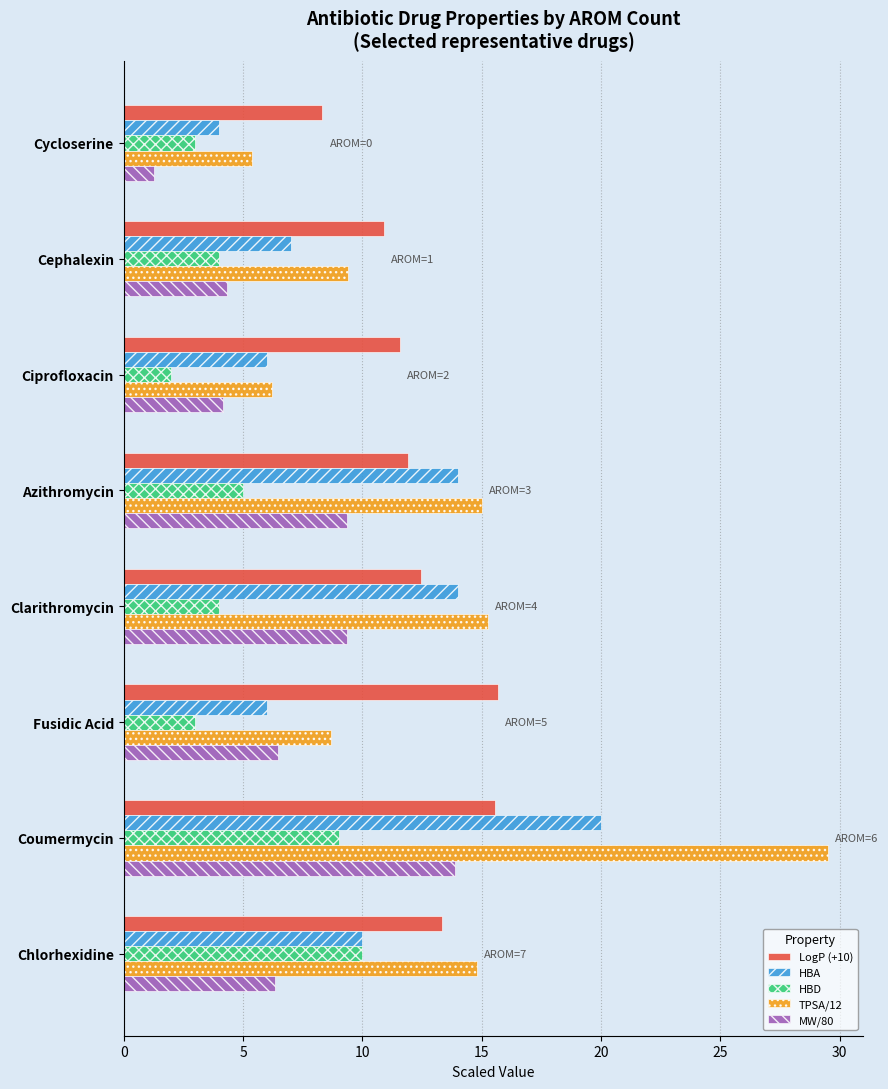

What is the smallest value displayed?

1.3